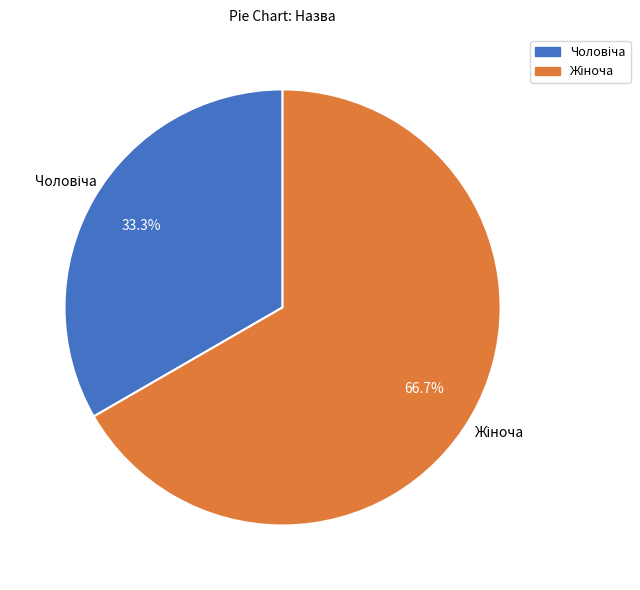

How many slices are in this pie chart?

2